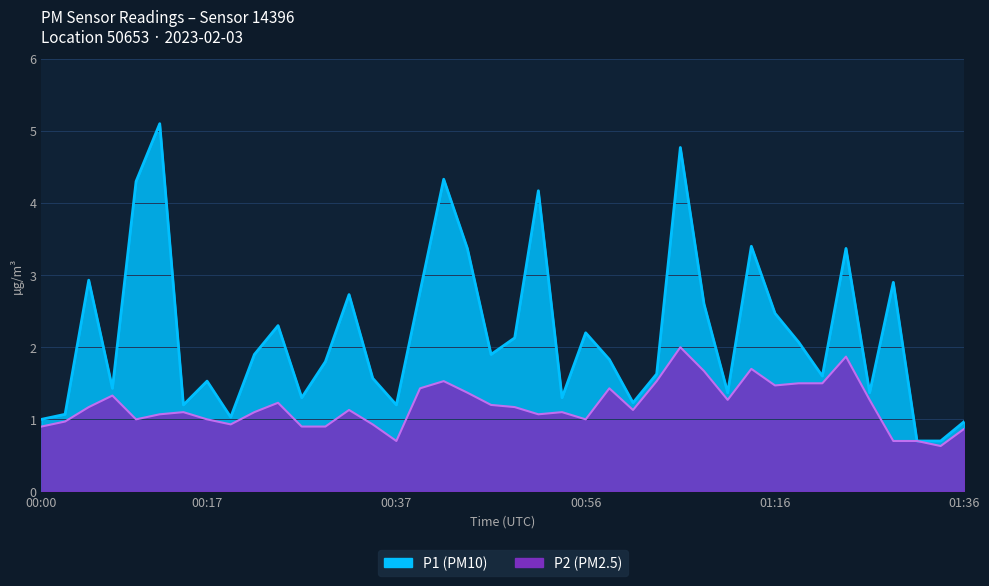

What are all the series names shown in the legend?

P1, P2